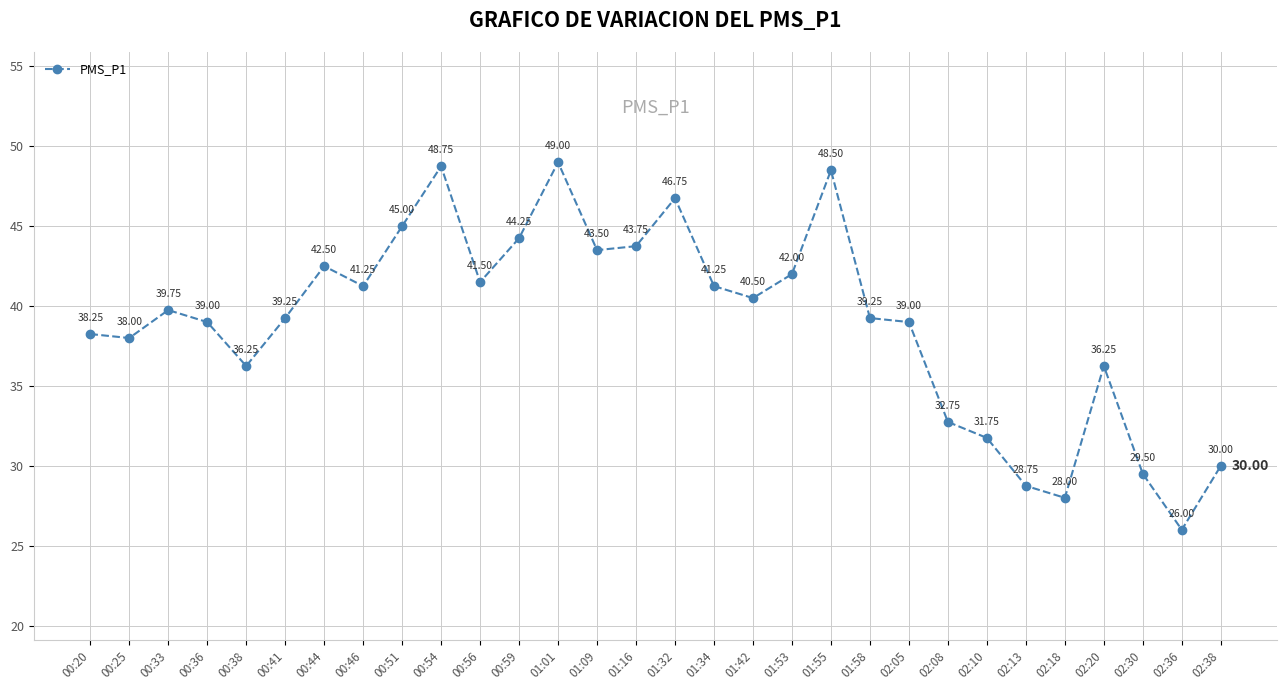

How many interior local peaks (higher than both neighbors) does the data have?

7